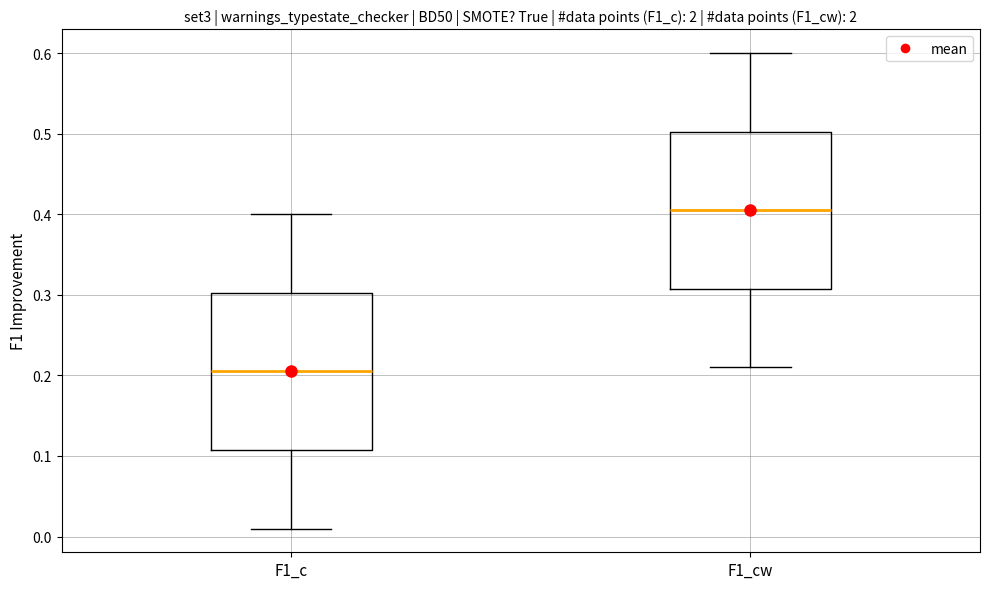

Reading left to right, read every box against the y-axis: the position of its median line, the range the box covers, and the ends of its whiskers. The values are not printed on the chart, so give them approximately, as read against the axis.

F1_c: median 0.21, box 0.11 to 0.30, whiskers 0.01 to 0.40
F1_cw: median 0.41, box 0.31 to 0.50, whiskers 0.21 to 0.60